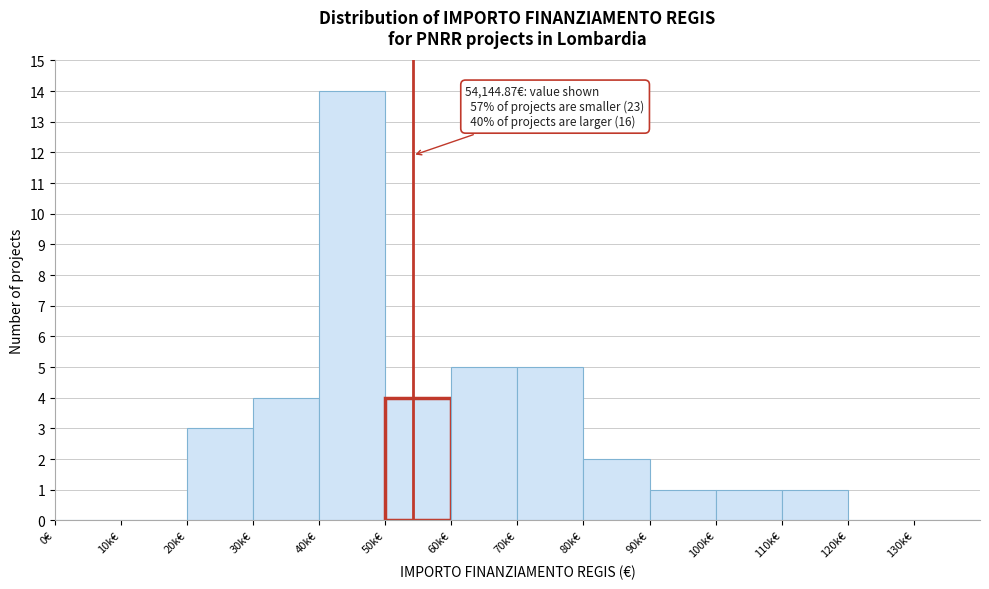

Reading right to left, what are all the values shown in this chart?

130k€=0	120k€=0	110k€=1	100k€=1	90k€=1	80k€=2	70k€=5	60k€=5	50k€=4	40k€=14	30k€=4	20k€=3	10k€=0	0€=0